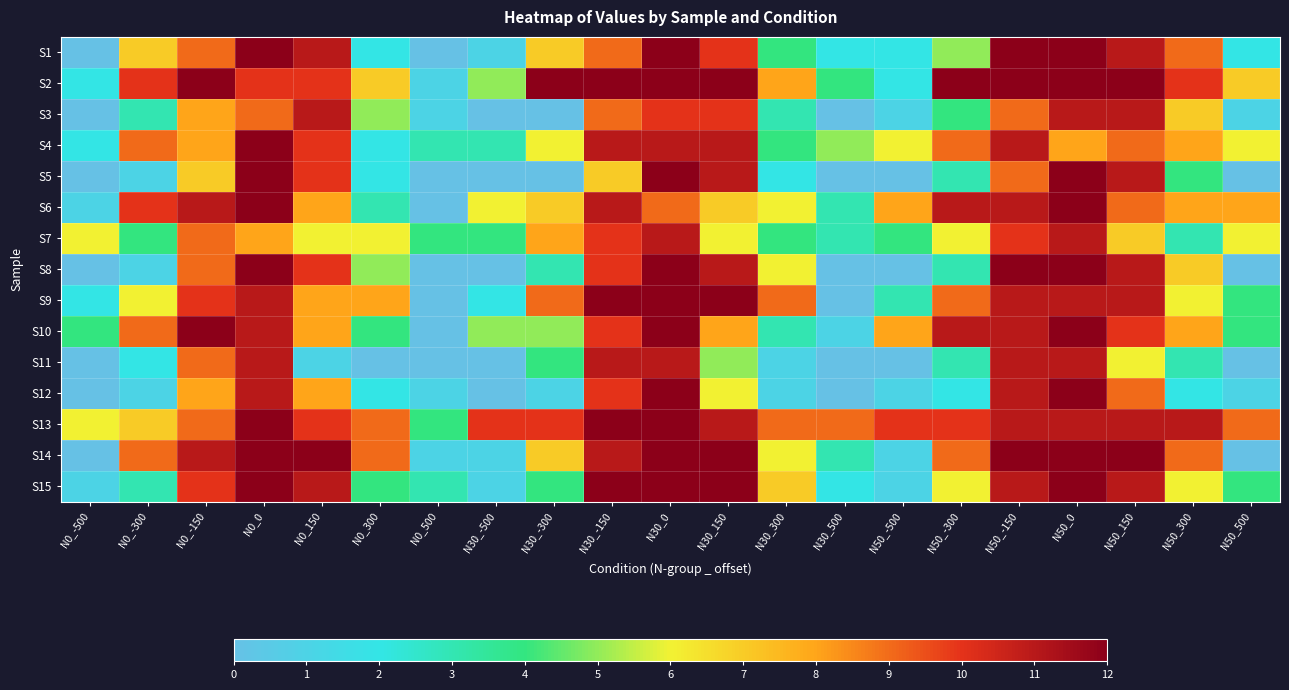

Between N50_0 and N30_-150, which is larger?

N50_0